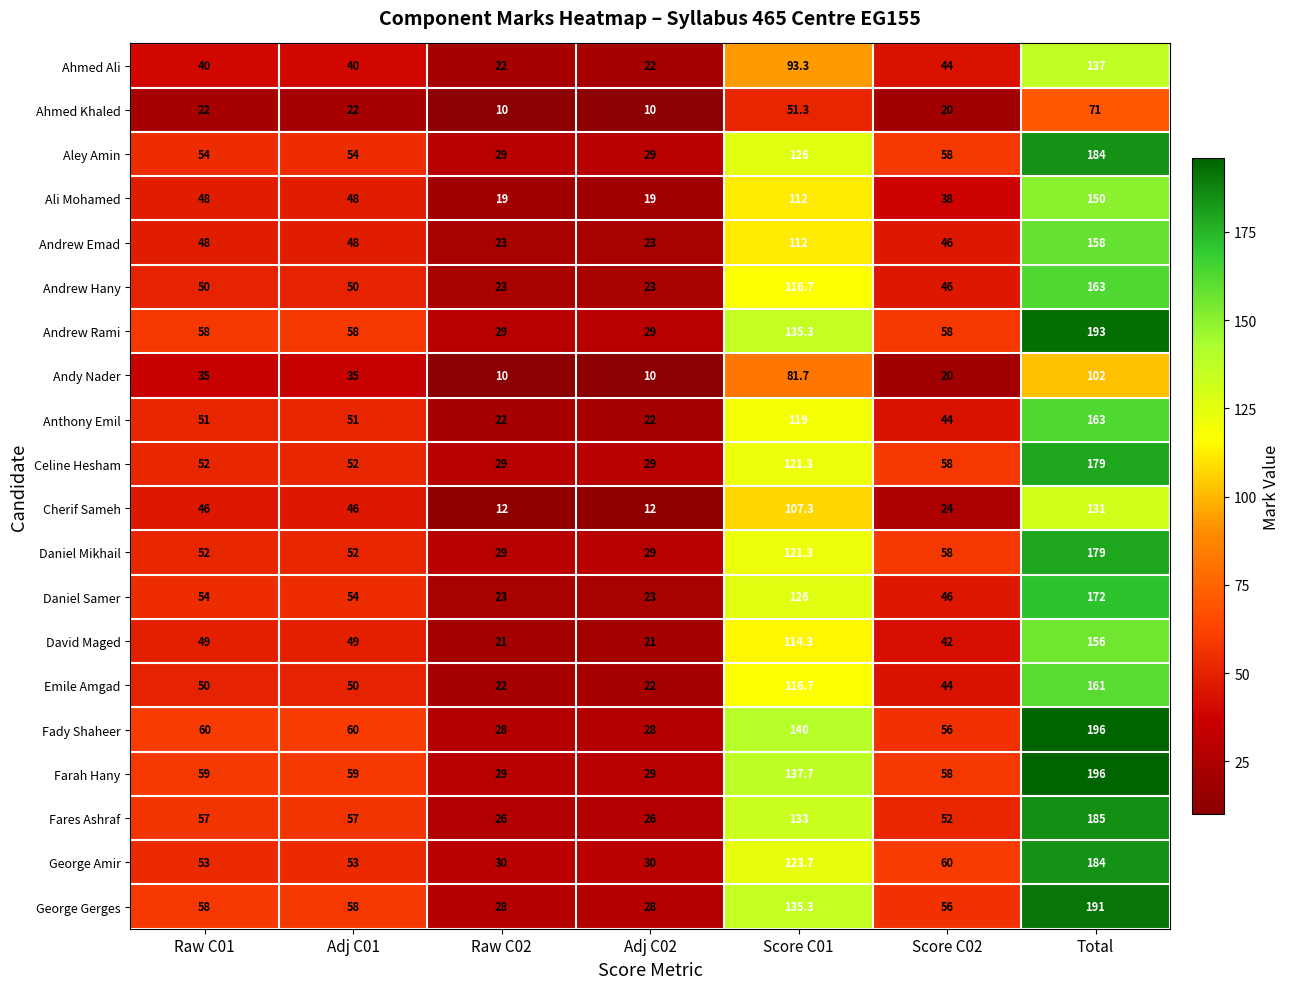

Where is George Gerges nearest to the value 109?

Score C01